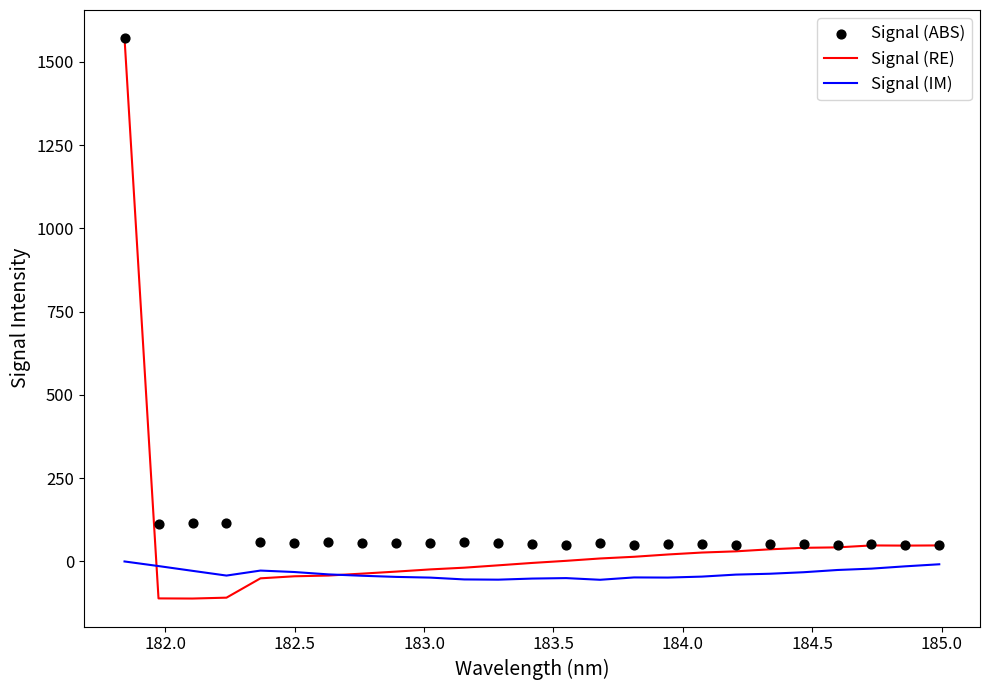

What is the maximum value for Signal (RE)?

1571.4